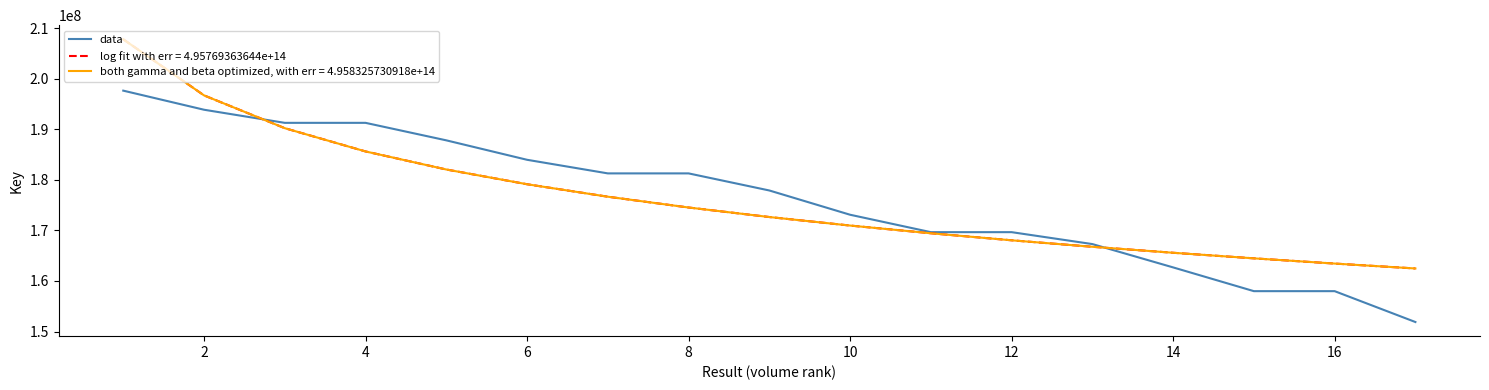

What is the maximum value for log fit with err = 4.95769363644e+14?

207831279.5